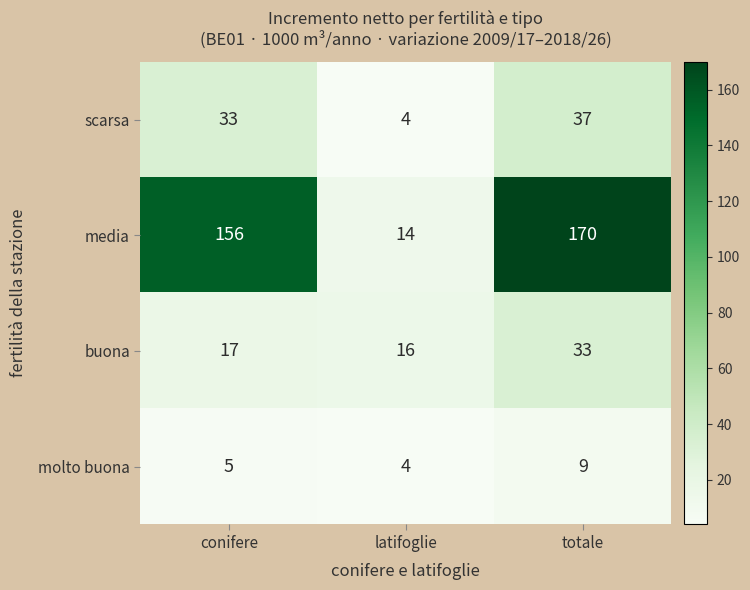

What is the average value of the buona series?

22